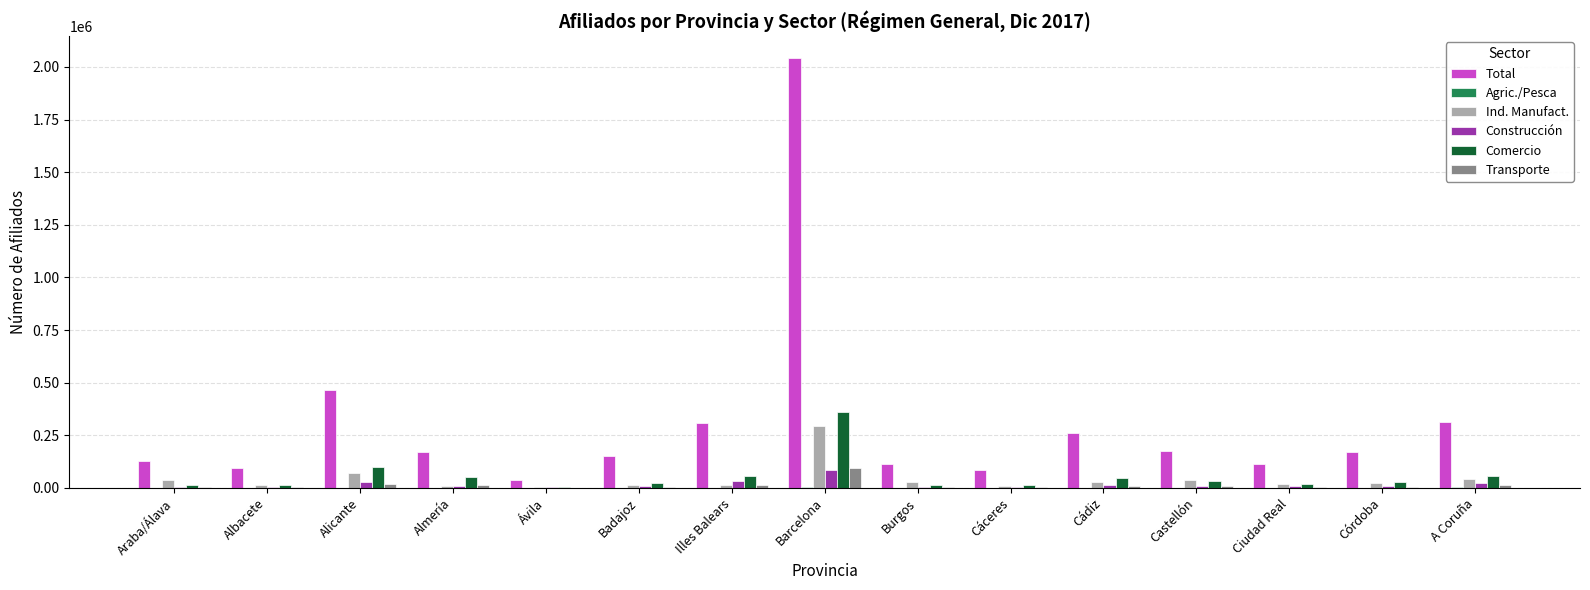

What is the sum of the Construcción values at Ciudad Real and Illes Balears?

43127